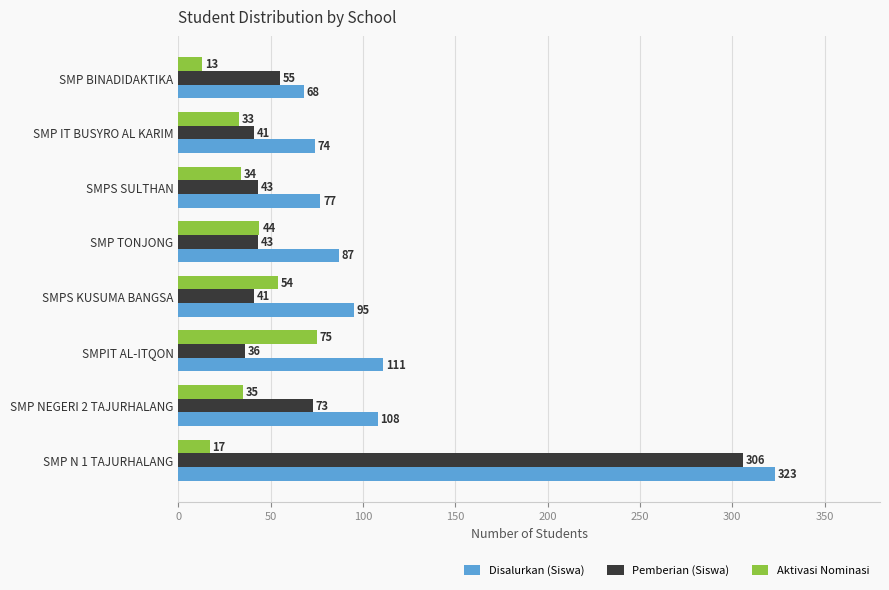

What is the sum of all Disalurkan (Siswa) values?

943